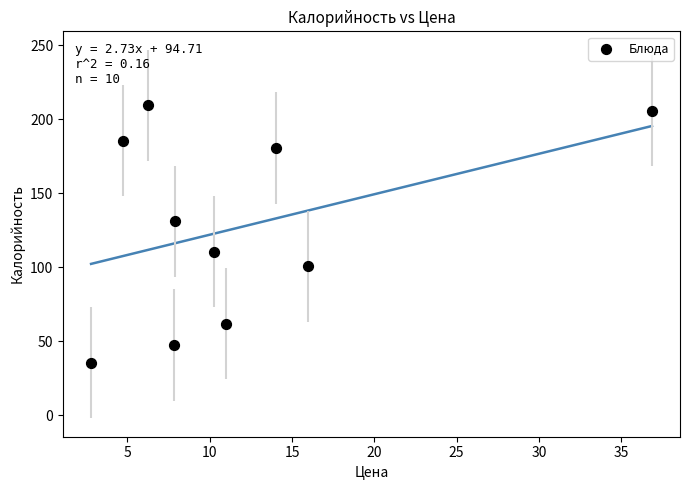

What is the range of X values (max minus min)?

34.1